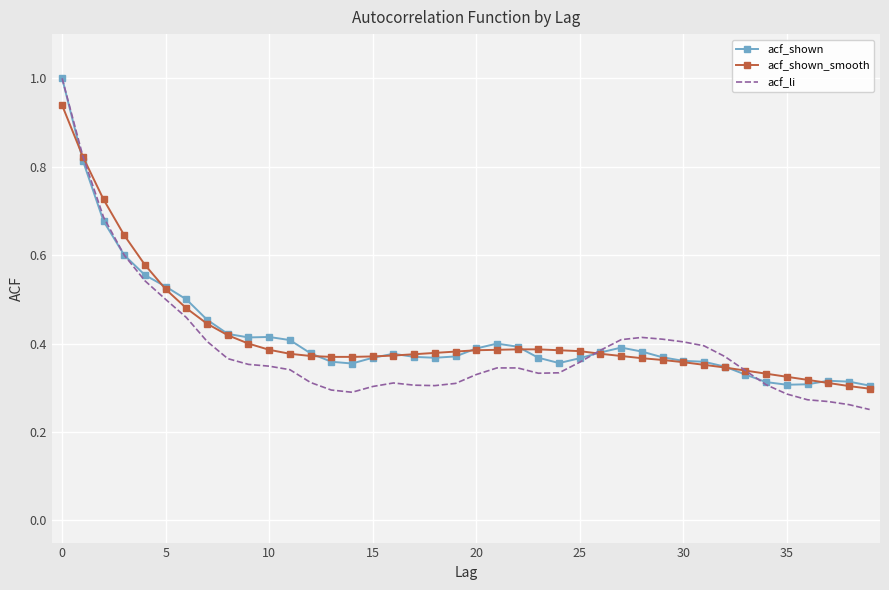

Which series has the largest range (max minus min)?

acf_li